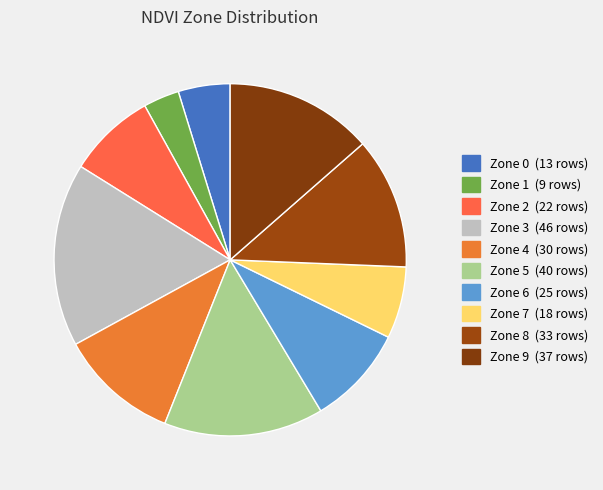

How many segments does this pie chart have?

10